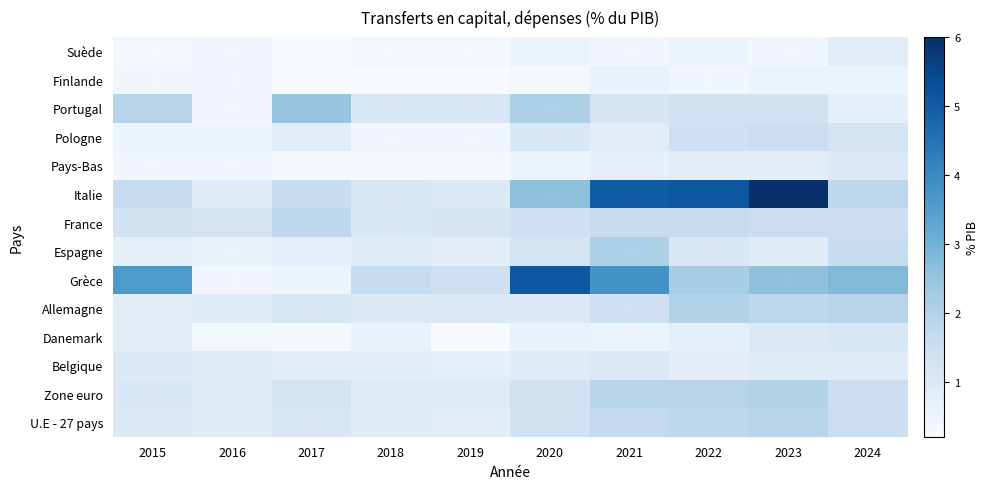

Reading left to right, what are all the values shown in this chart?

U.E - 27 pays: 2015=1.0	2016=0.9	2017=1.1	2018=0.9	2019=0.8	2020=1.3	2021=1.7	2022=1.8	2023=1.9	2024=1.5
Zone euro: 2015=1.1	2016=0.9	2017=1.2	2018=0.9	2019=0.9	2020=1.3	2021=1.9	2022=1.9	2023=2.0	2024=1.5
Belgique: 2015=1.0	2016=0.9	2017=0.8	2018=0.8	2019=0.7	2020=0.9	2021=1.0	2022=0.8	2023=0.9	2024=0.9
Danemark: 2015=0.8	2016=0.3	2017=0.3	2018=0.6	2019=0.2	2020=0.6	2021=0.5	2022=0.7	2023=1.0	2024=1.1
Allemagne: 2015=0.8	2016=0.9	2017=1.1	2018=1.0	2019=1.0	2020=1.0	2021=1.4	2022=2.0	2023=1.8	2024=1.9
Grèce: 2015=3.6	2016=0.4	2017=0.5	2018=1.6	2019=1.4	2020=5.1	2021=3.8	2022=2.2	2023=2.6	2024=2.8
Espagne: 2015=0.7	2016=0.6	2017=0.7	2018=0.9	2019=0.8	2020=1.2	2021=2.1	2022=1.1	2023=0.9	2024=1.6
France: 2015=1.3	2016=1.2	2017=1.8	2018=1.1	2019=1.2	2020=1.4	2021=1.6	2022=1.6	2023=1.5	2024=1.5
Italie: 2015=1.6	2016=0.9	2017=1.6	2018=1.1	2019=1.0	2020=2.6	2021=5.0	2022=5.1	2023=6.0	2024=1.8
Pays-Bas: 2015=0.4	2016=0.4	2017=0.3	2018=0.3	2019=0.3	2020=0.5	2021=0.7	2022=0.8	2023=0.8	2024=1.0
Pologne: 2015=0.5	2016=0.5	2017=0.8	2018=0.4	2019=0.4	2020=1.1	2021=0.8	2022=1.4	2023=1.5	2024=1.2
Portugal: 2015=1.9	2016=0.4	2017=2.5	2018=1.1	2019=1.1	2020=2.1	2021=1.2	2022=1.3	2023=1.3	2024=0.7
Finlande: 2015=0.4	2016=0.4	2017=0.2	2018=0.2	2019=0.2	2020=0.3	2021=0.6	2022=0.4	2023=0.5	2024=0.5
Suède: 2015=0.3	2016=0.4	2017=0.2	2018=0.3	2019=0.3	2020=0.5	2021=0.4	2022=0.5	2023=0.4	2024=0.8